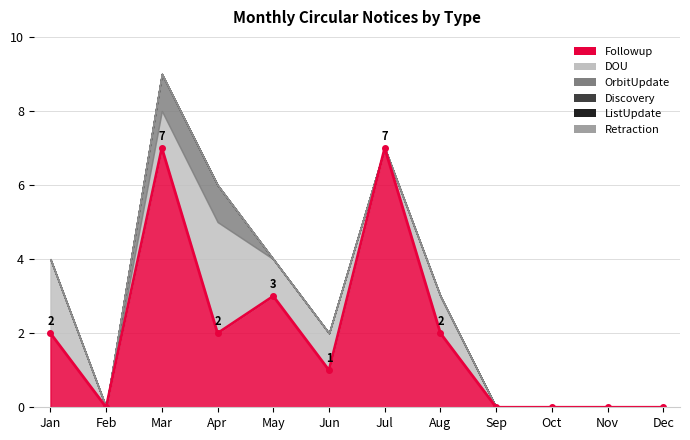

How many lines are shown in the chart?

6